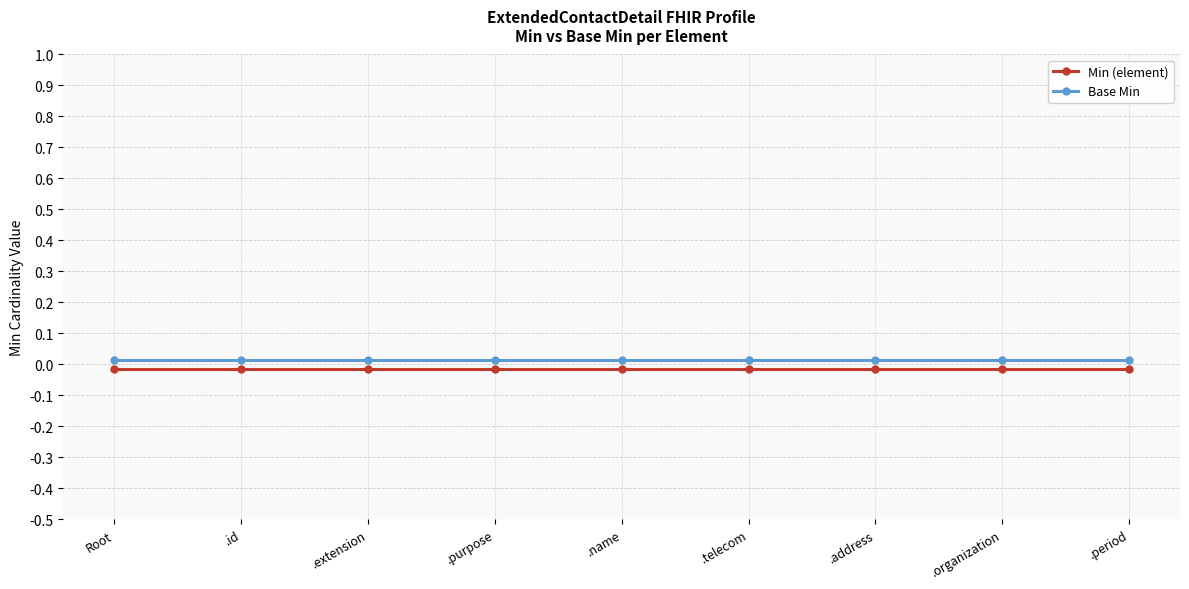

The value of Base Min at .extension is 0.0. True or false?

True